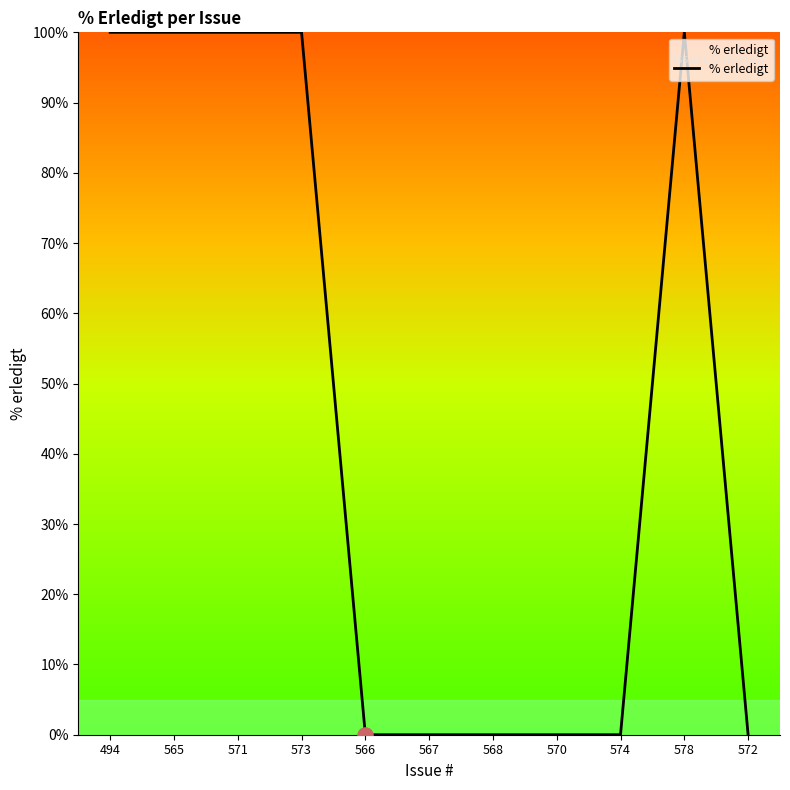

What is the ratio of the value at 578 to the value at 565?

1.0